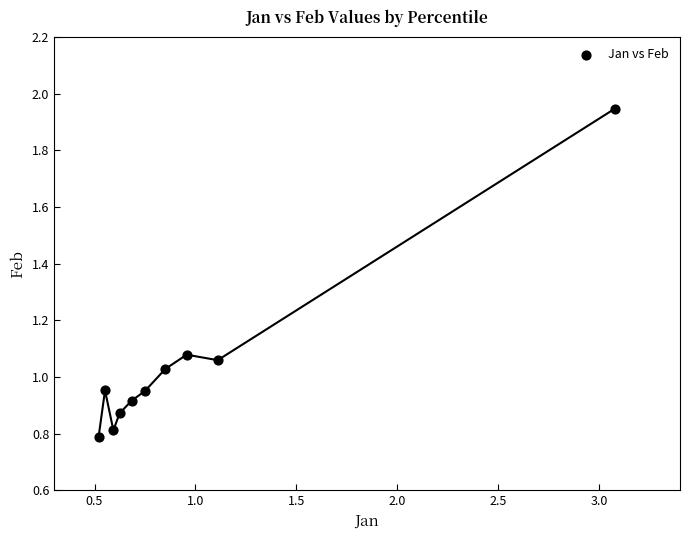

What is the range of X values (max minus min)?

2.6